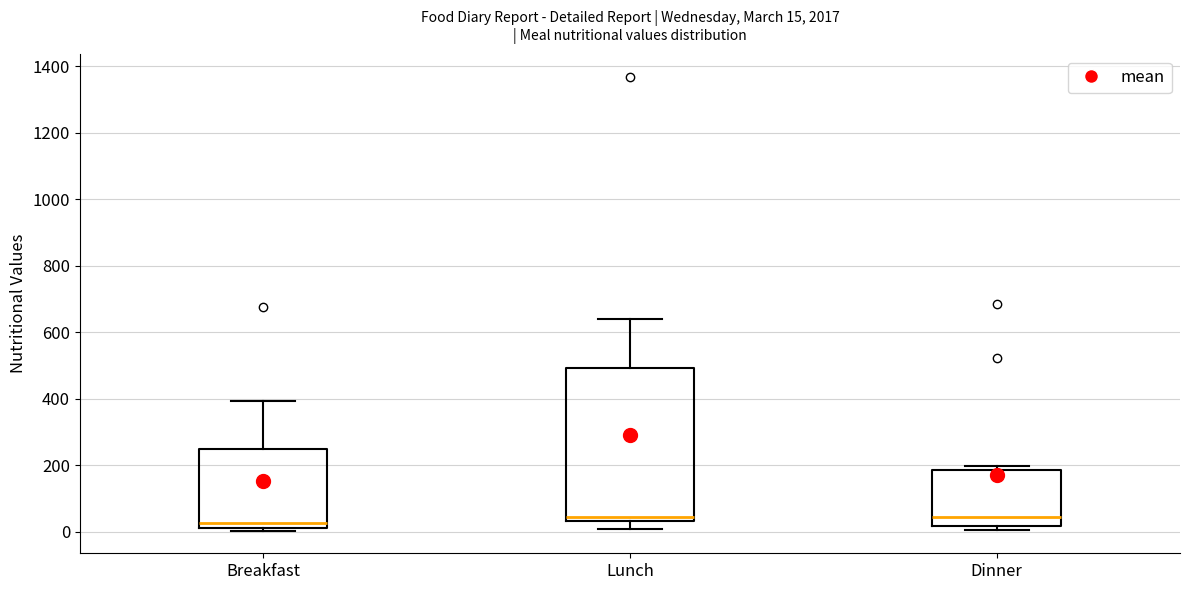

Comparing the boxes themselves (not the whiskers), which one is the tallest?

Lunch